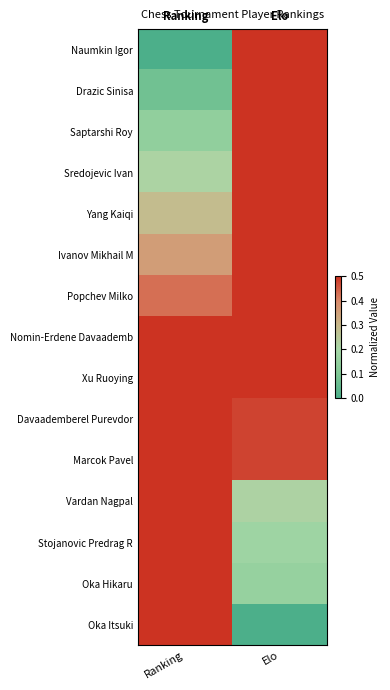

At which category is the sum across all series the highest?

Elo